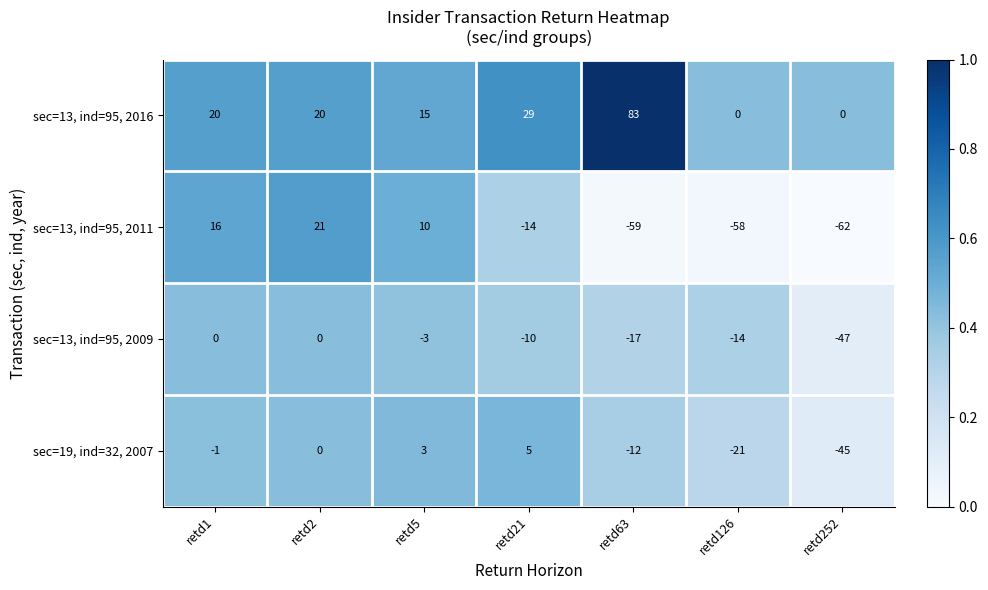

What is the sum of the sec=13, ind=95, 2011 values at retd21 and retd126?

-72